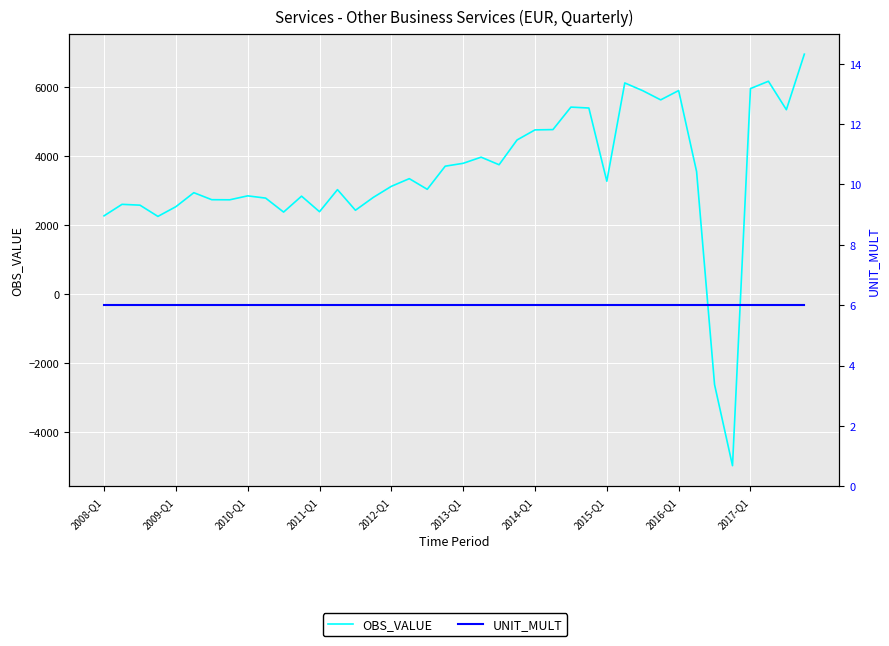

What is the difference between the OBS_VALUE values at 27 and 2015-Q1?

2662.6